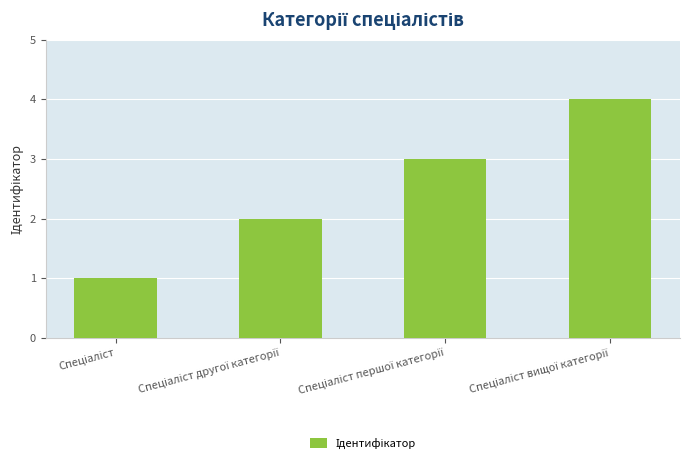

What is the maximum value shown in the chart?

4